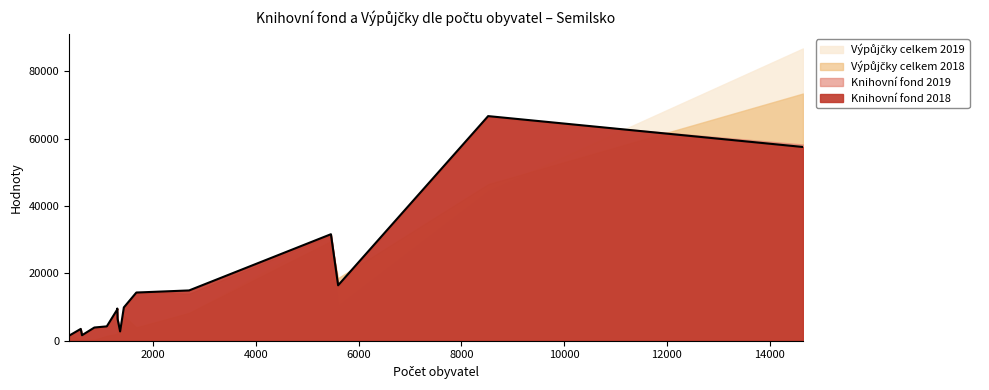

In Výpůjčky celkem 2019, how many points are higher than both neighbors (excluding endpoints)?

4